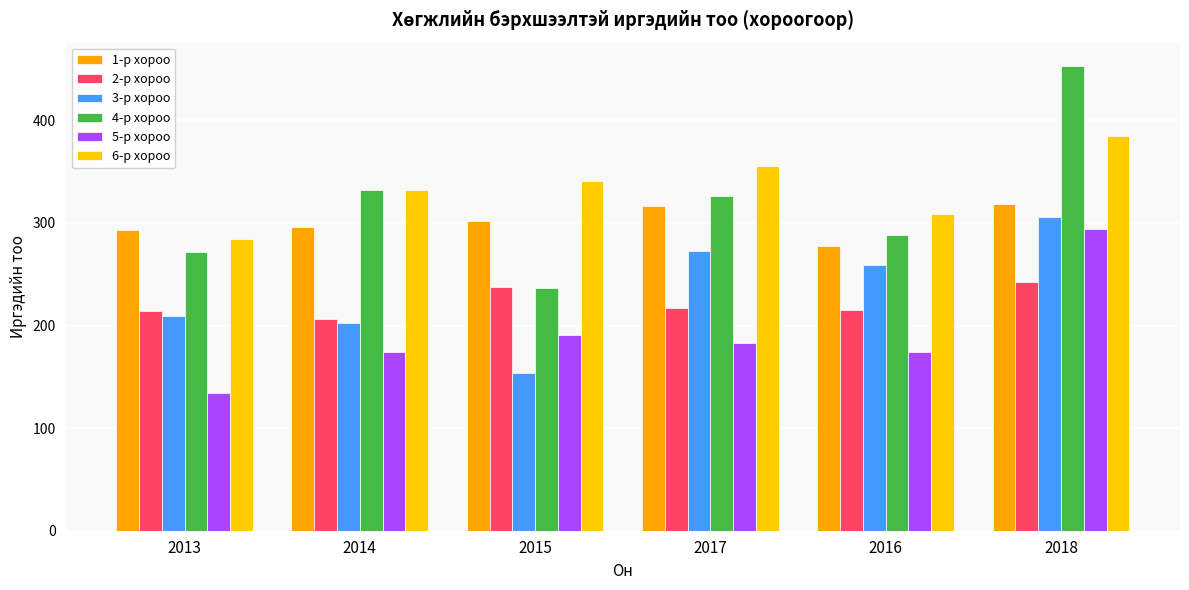

Reading left to right, transcribe all the data shown in this chart.

1-р хороо: 293	296	302	316	277	318
2-р хороо: 214	206	238	217	215	242
3-р хороо: 209	202	154	273	259	306
4-р хороо: 272	332	237	326	288	453
5-р хороо: 134	174	191	183	174	294
6-р хороо: 284	332	341	355	309	385